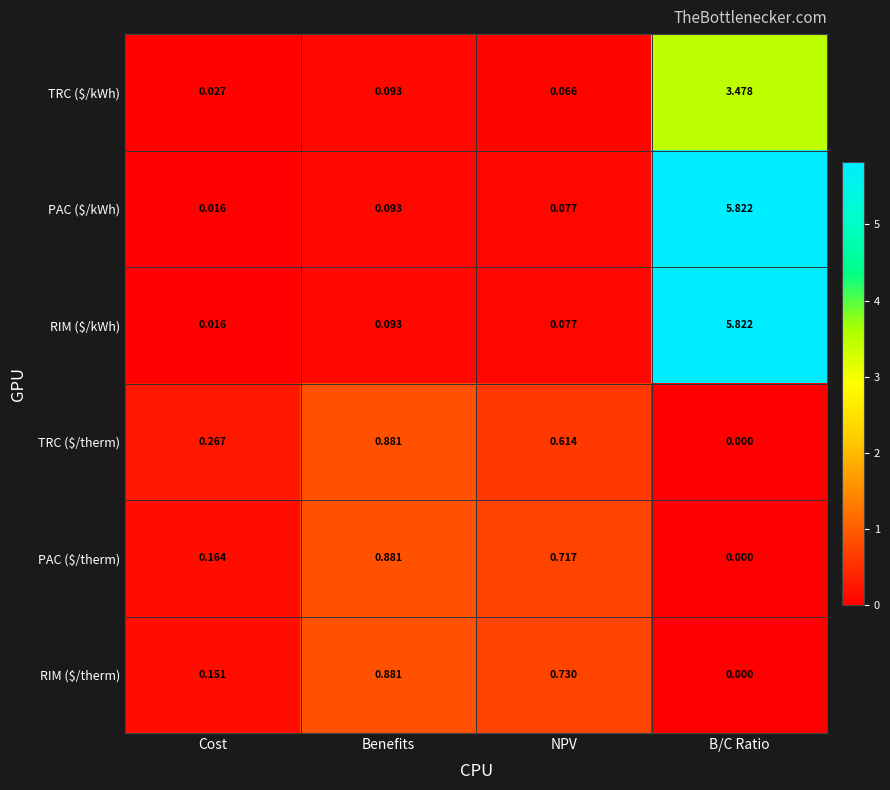

Count the number of categories in the chart.

4